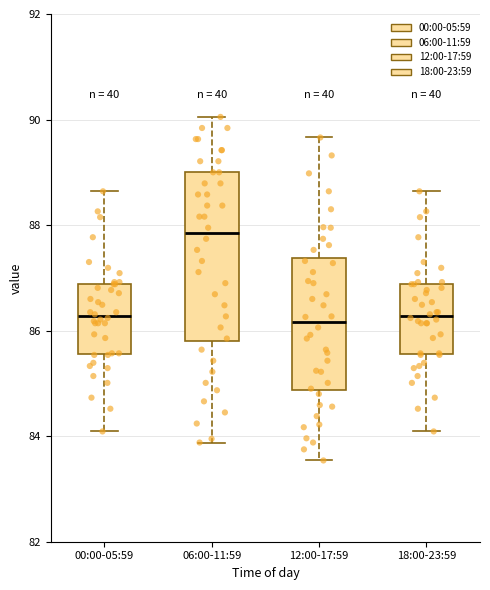

Which box is the tallest, from its lower edge to its upper edge?

06:00-11:59